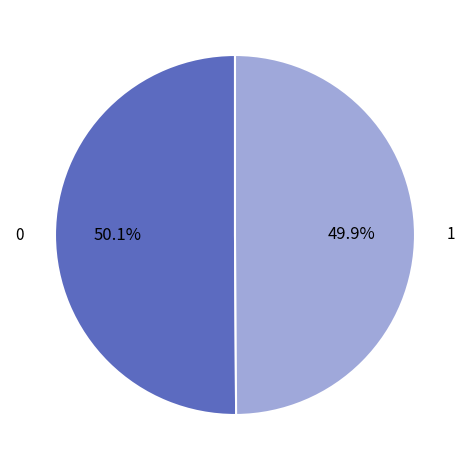

Is there a majority slice in this chart?

Yes